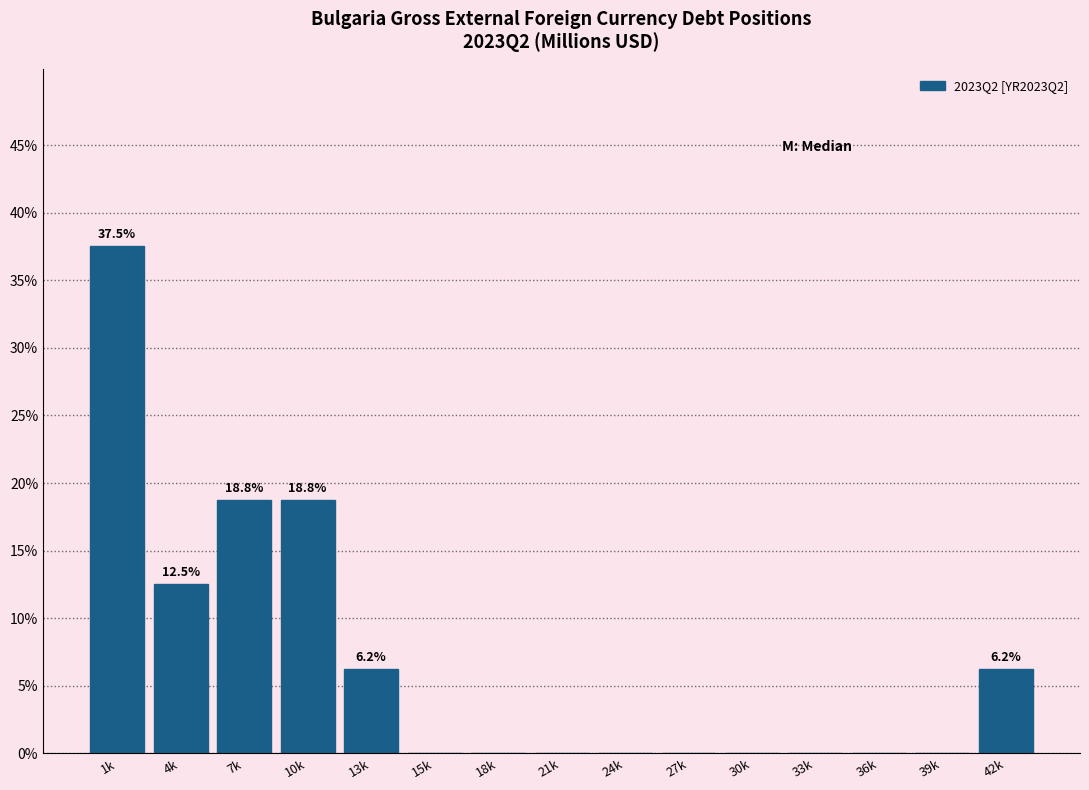

Between 30k and 4k, which is larger?

4k